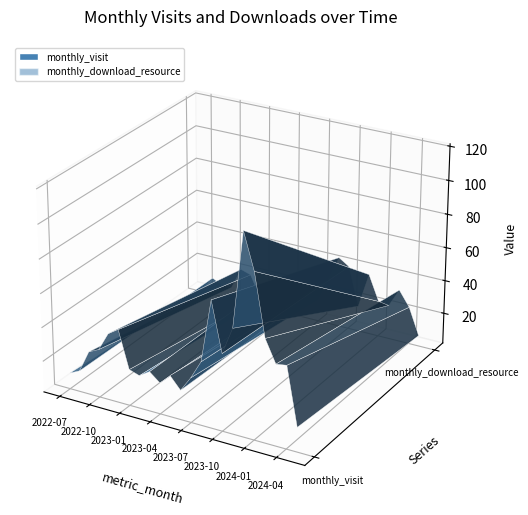

Reading left to right, transcribe all the data shown in this chart.

monthly_visit: 11	14	27	30	41	45	23	21	25	20	26	19	28	39	76	47	63	119	98	62	49	50	16
monthly_download_resource: 4	12	9	9	22	20	7	10	23	12	13	15	15	29	44	40	17	38	23	22	33	24	8